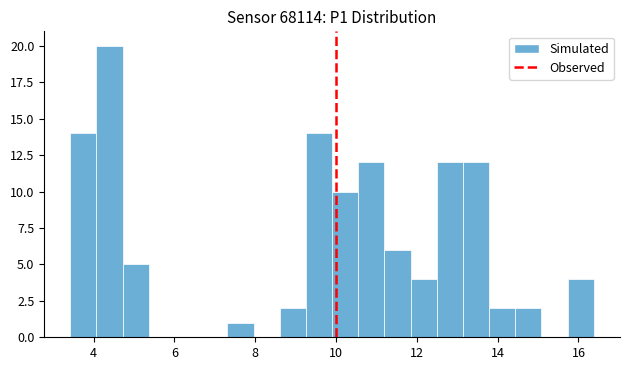

Around what value on the x-axis is the tallest bar? Give the approximate position of its centre, as read against the axis.

4.4